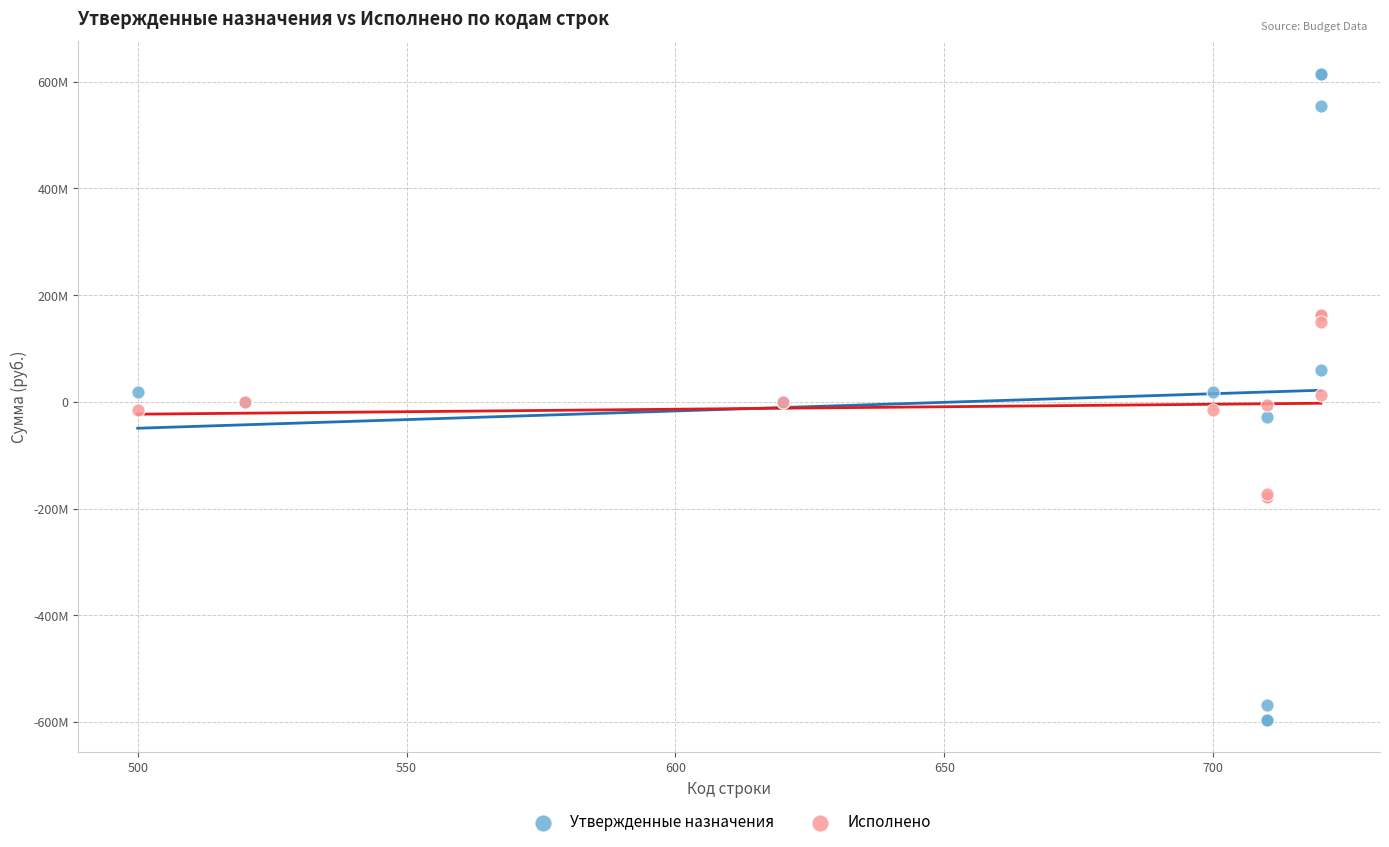

Which series reaches the minimum Y coordinate?

Утвержденные назначения